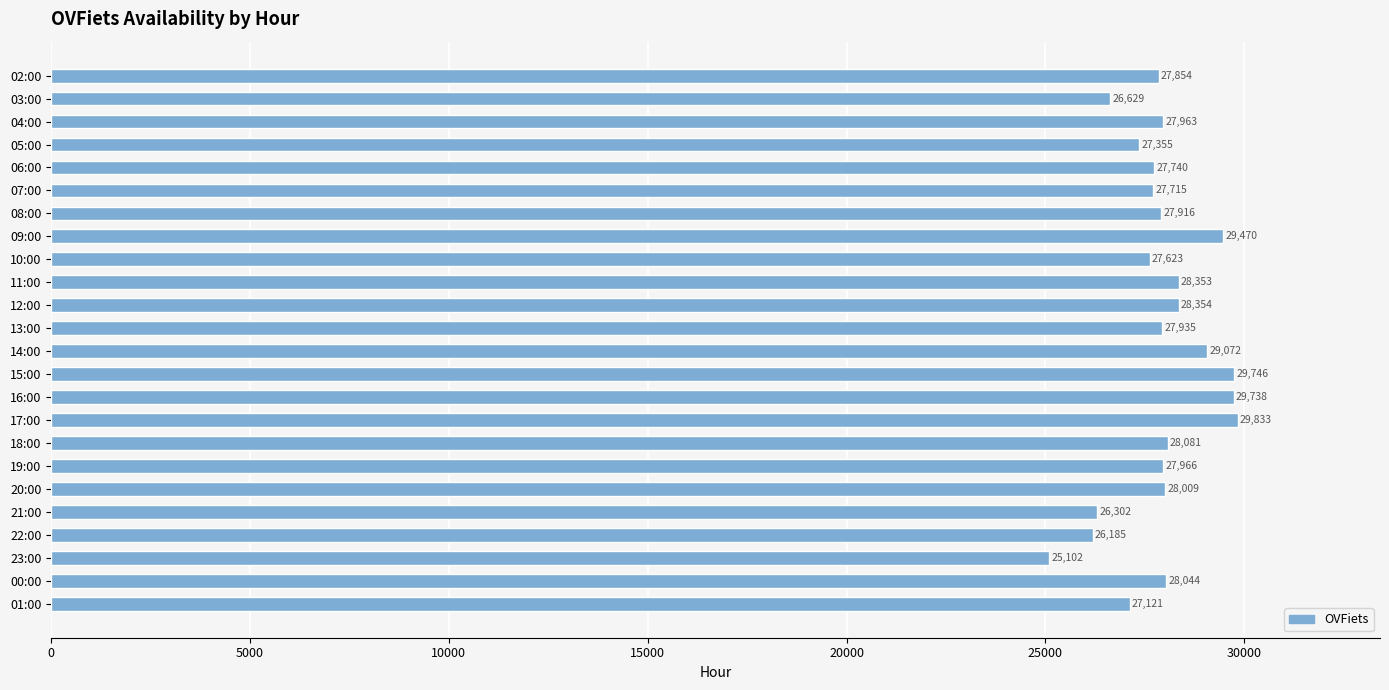

Which category has the highest value across all series?

17:00